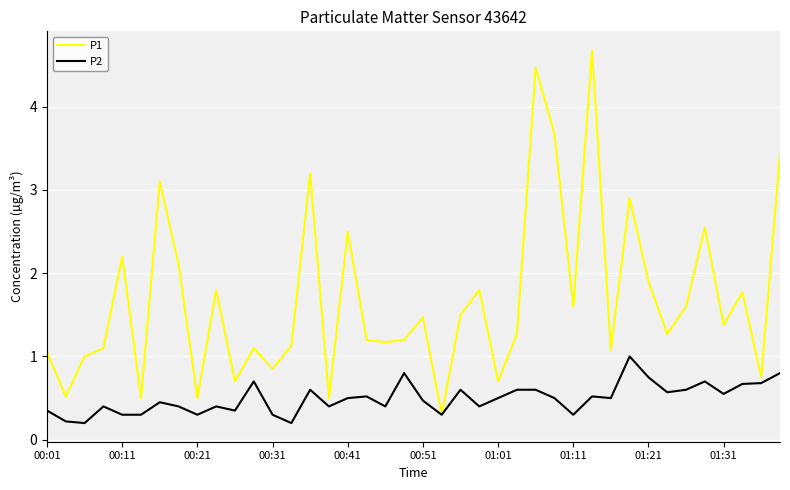

List the series in order of their overall mean, lowest first.

P2, P1